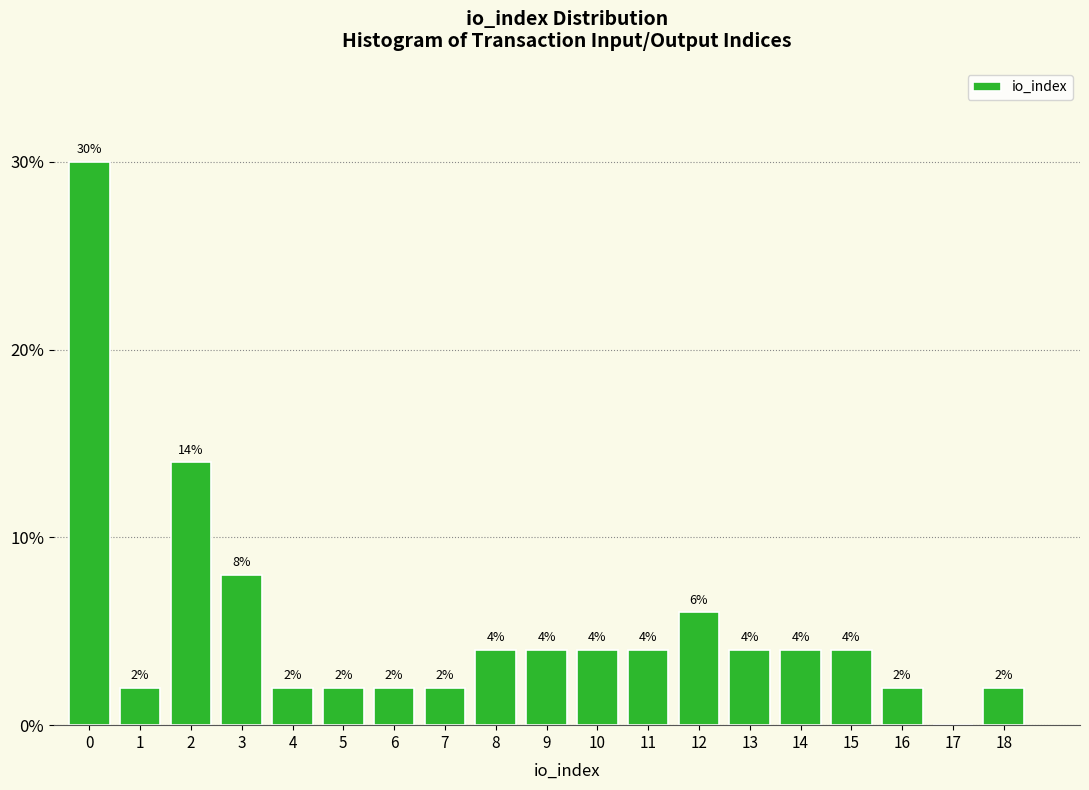

Reading left to right, transcribe all the data shown in this chart.

0=30.0	1=2.0	2=14.0	3=8.0	4=2.0	5=2.0	6=2.0	7=2.0	8=4.0	9=4.0	10=4.0	11=4.0	12=6.0	13=4.0	14=4.0	15=4.0	16=2.0	17=0.0	18=2.0